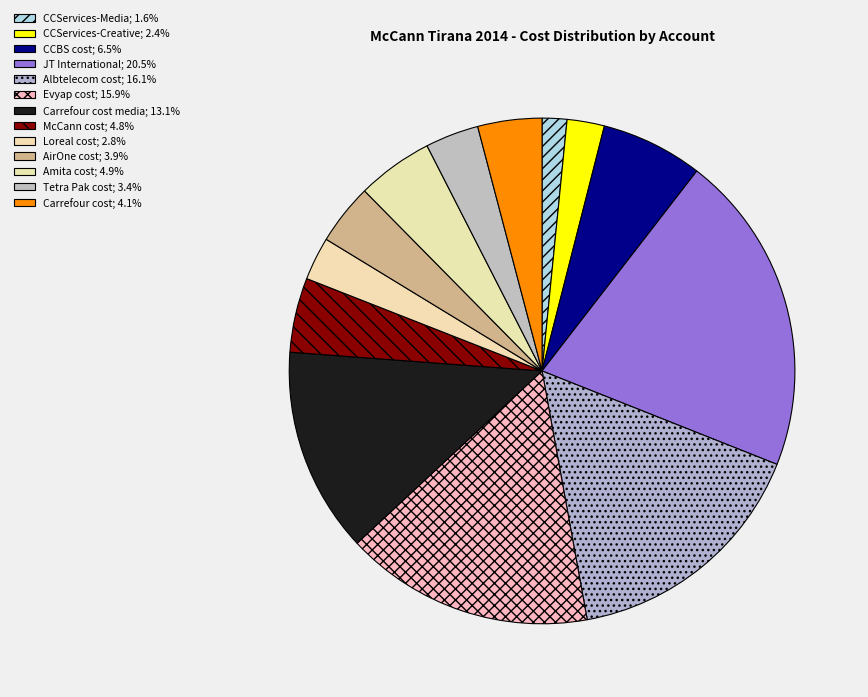

Count the number of slices in the pie.

13